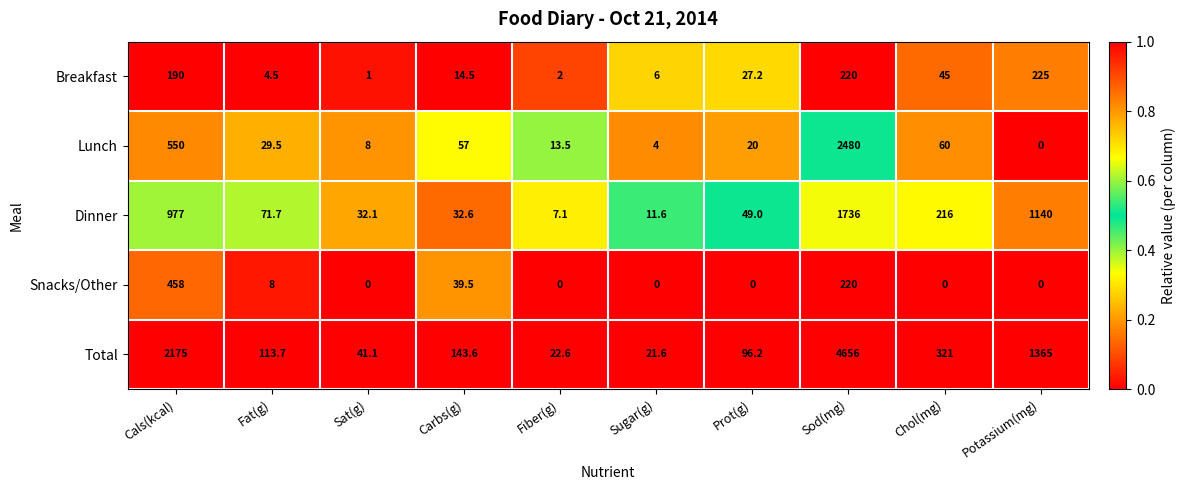

List the series in order of their peak value, highest first.

Total, Lunch, Dinner, Snacks/Other, Breakfast